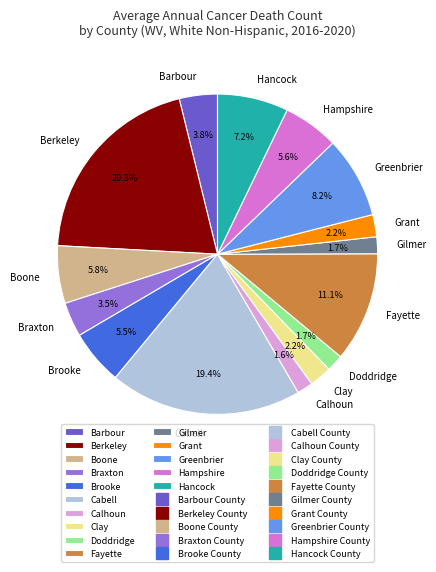

Which category has the biggest portion of the pie?

Berkeley